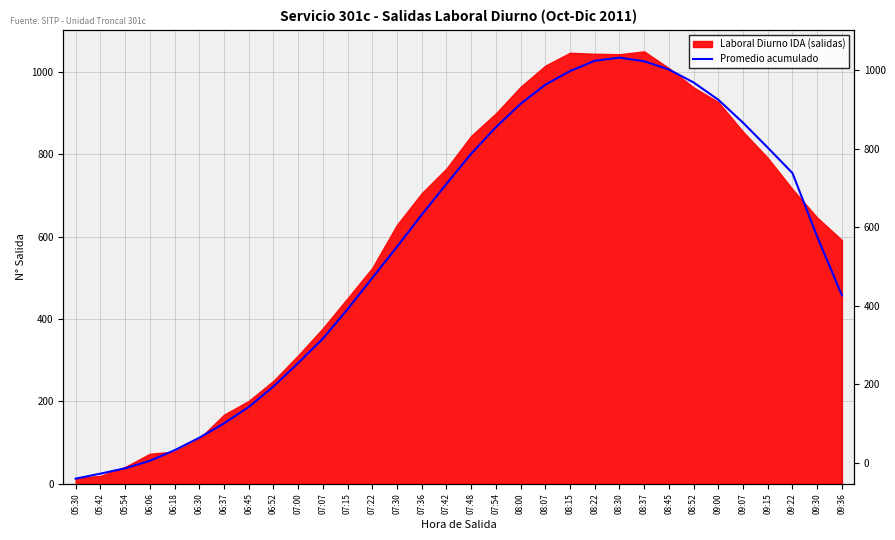

Reading left to right, transcribe all the data shown in this chart.

12.3	24.4	37.4	55.6	81.2	111.5	146.4	186.2	236.1	292.9	352.4	423.6	499.5	575.2	653.0	727.8	801.1	865.5	922.3	968.8	1001.8	1026.9	1034.5	1025.7	1005.8	974.3	932.3	876.5	816.1	754.2	599.8	457.3